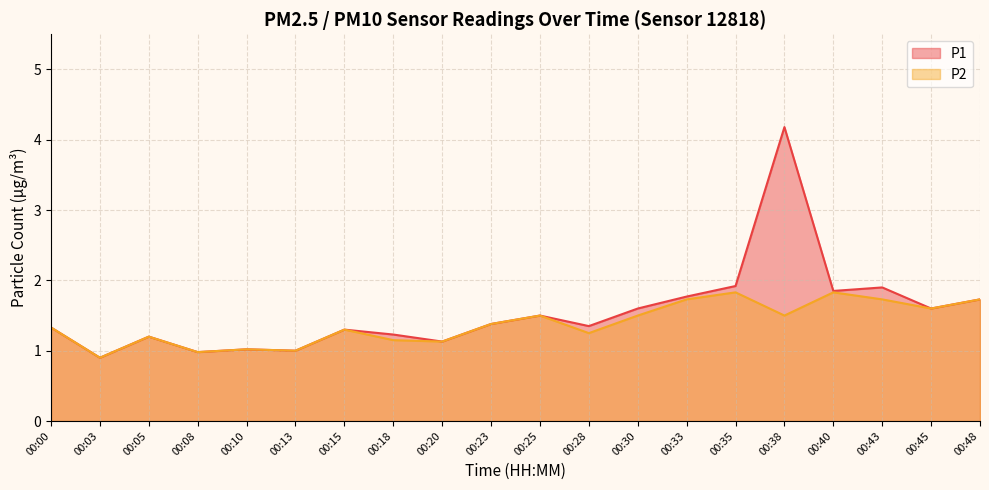

Count the number of data series in this chart.

2